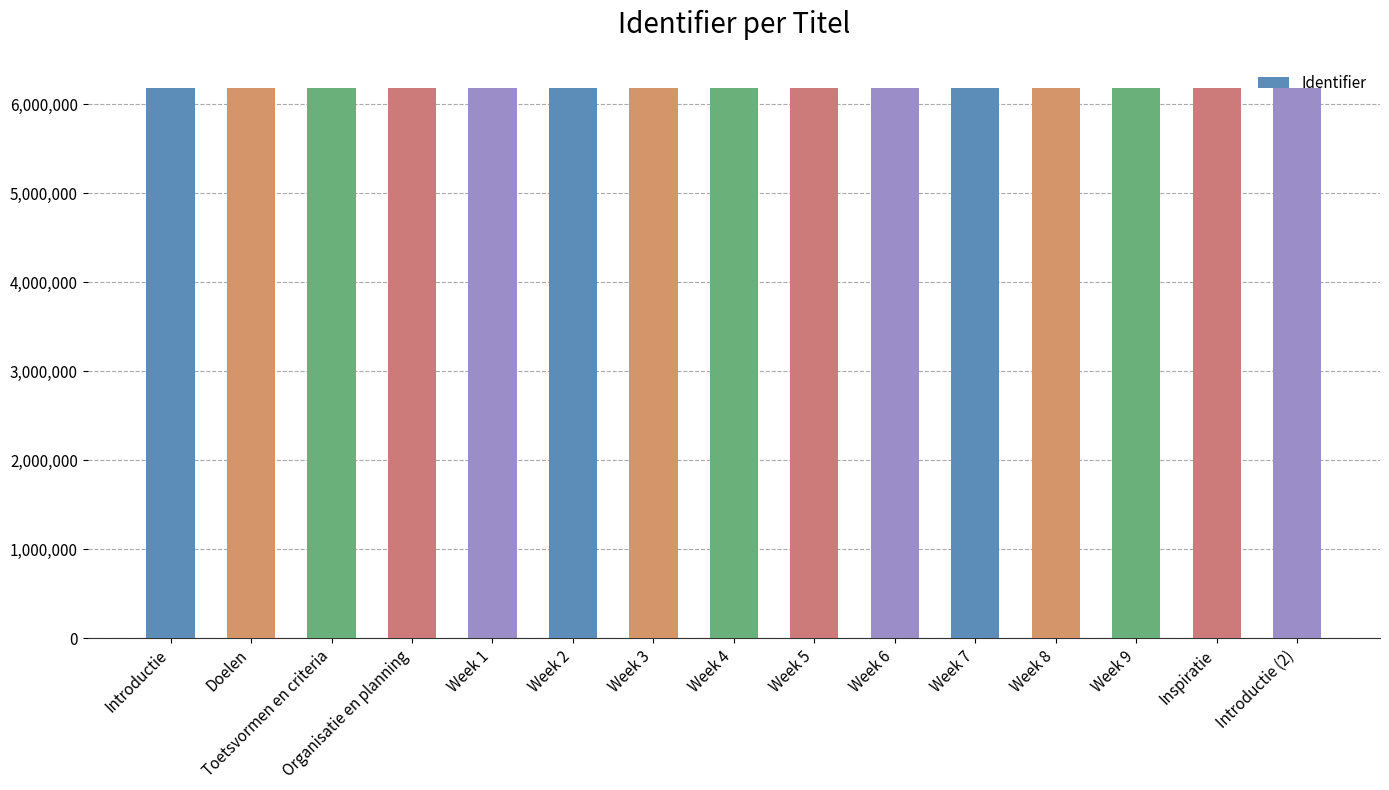

How many bars are there in total?

15